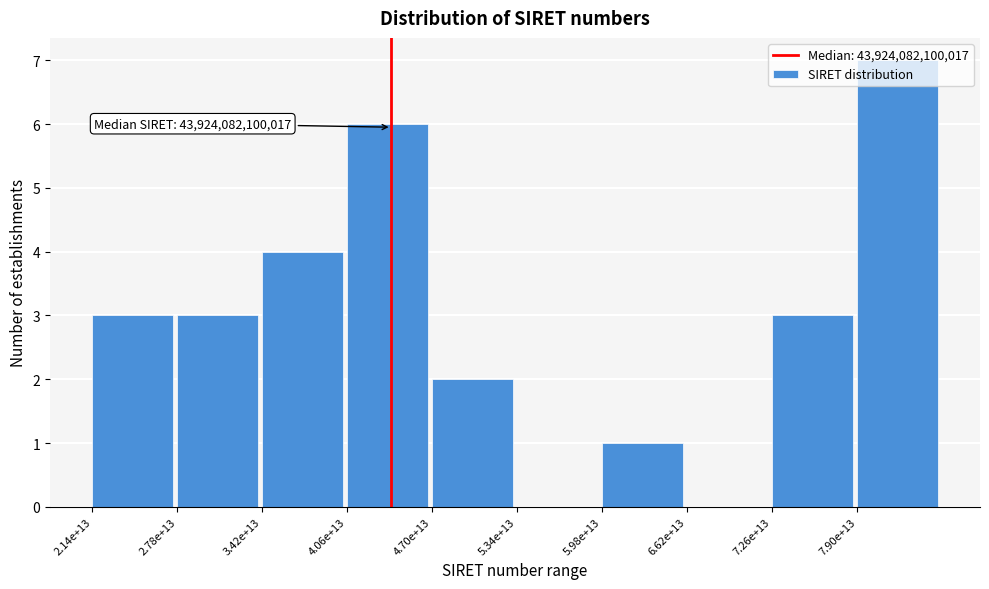

What is the sum of the values at 3.42e+13 and 2.14e+13?

7